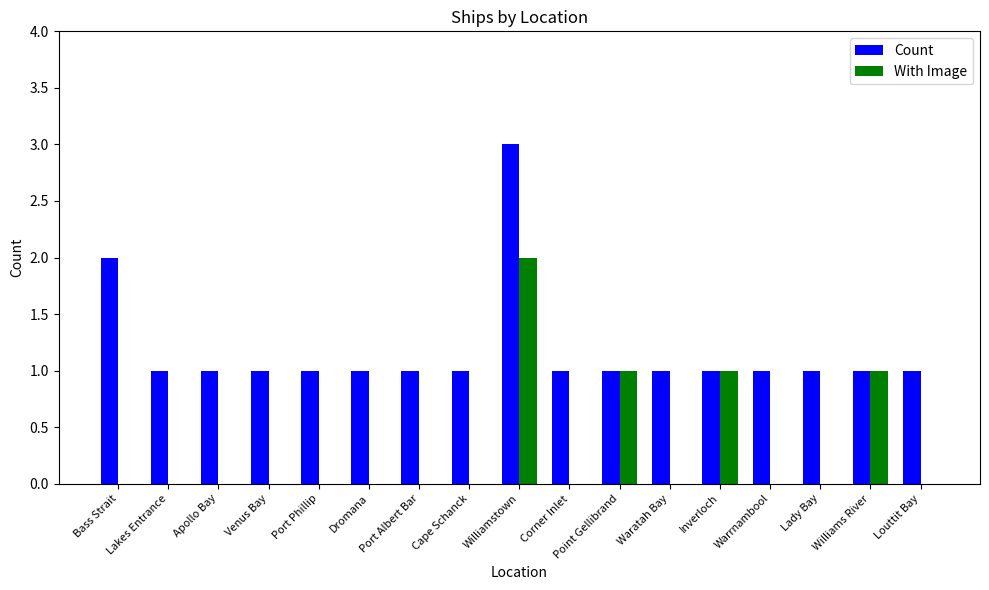

At which category is the sum across all series the highest?

Williamstown